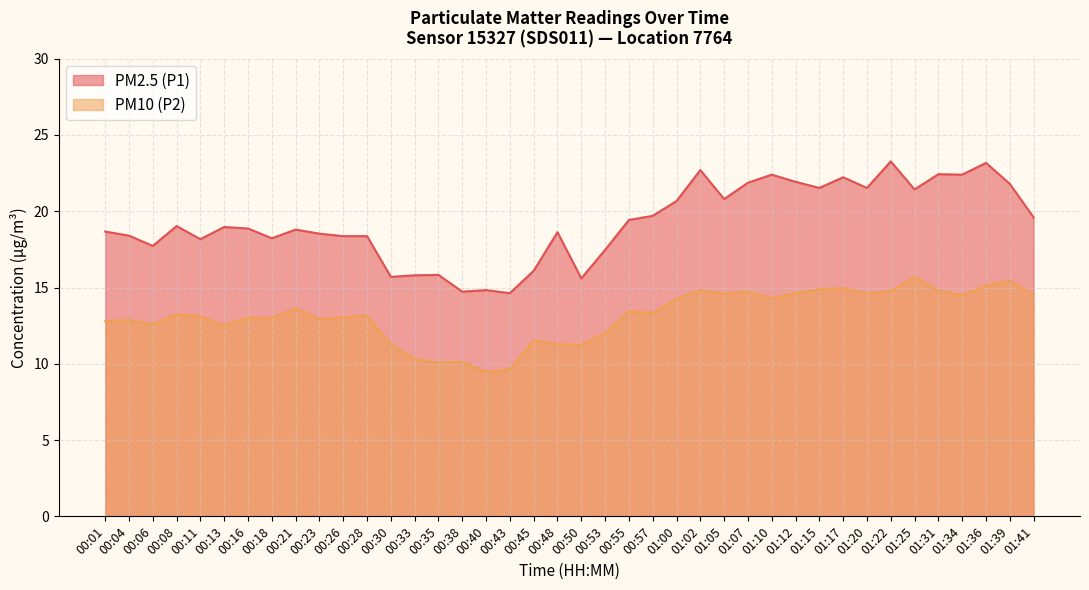

Which series changed the most between 00:33 and 01:20?

PM2.5 (P1)